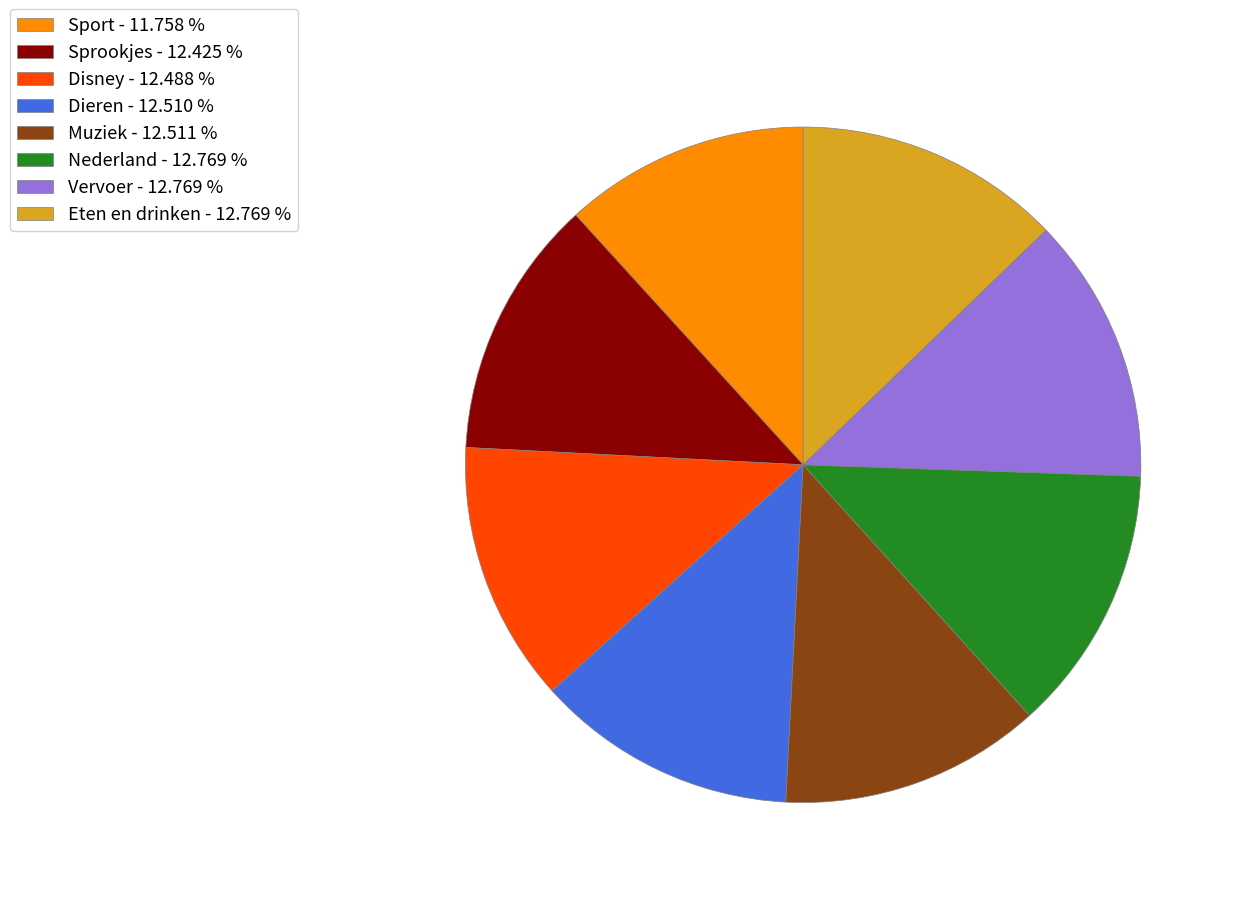

What is the smallest slice in the pie chart?

Sport